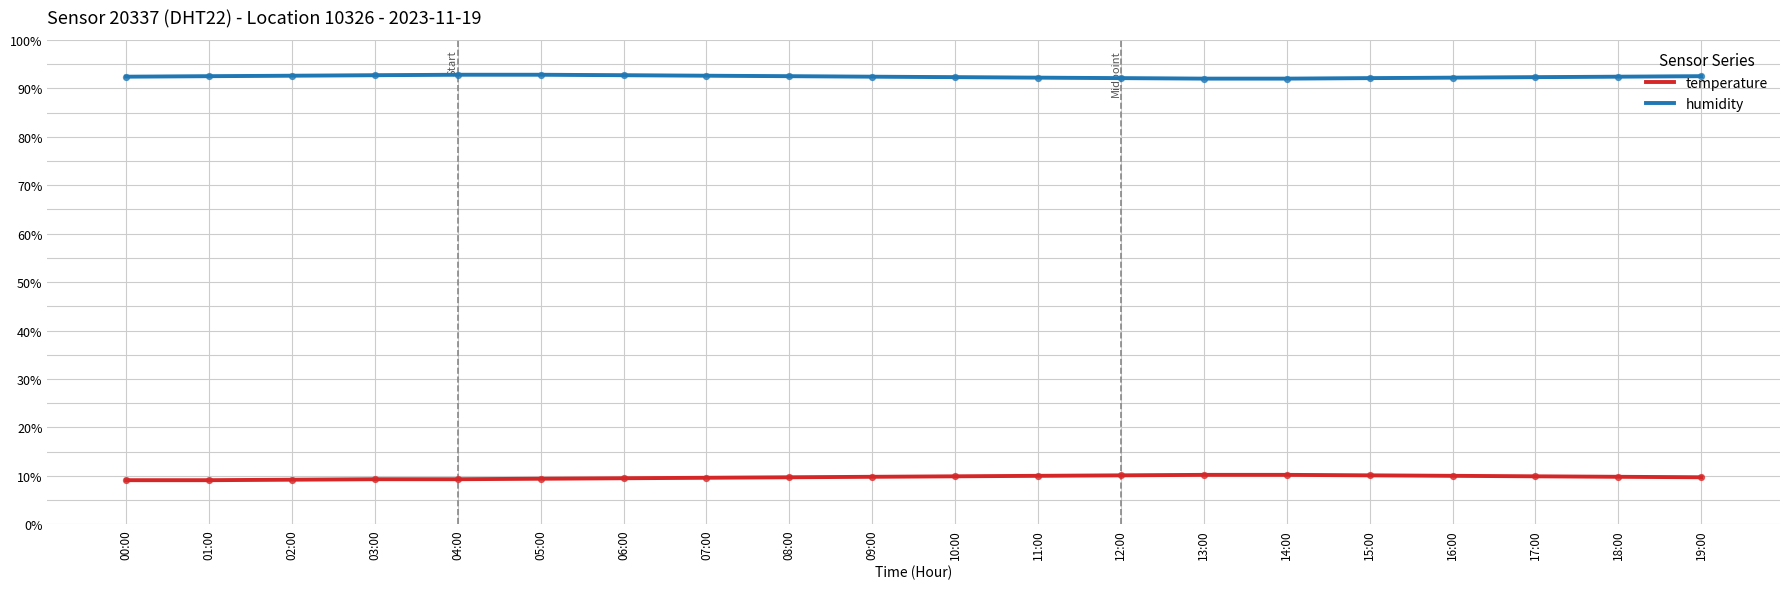

Which series has the largest Y range (max minus min)?

temperature